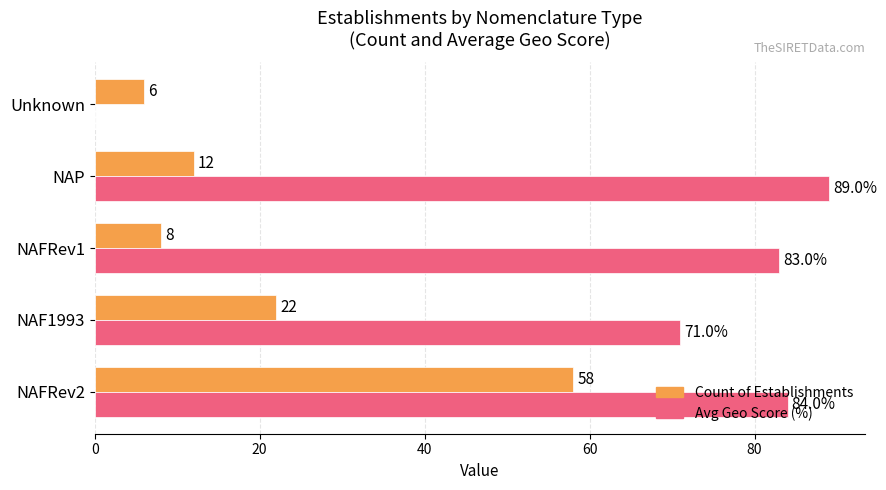

Which series changed the most between NAFRev2 and Unknown?

Avg Geo Score (%)